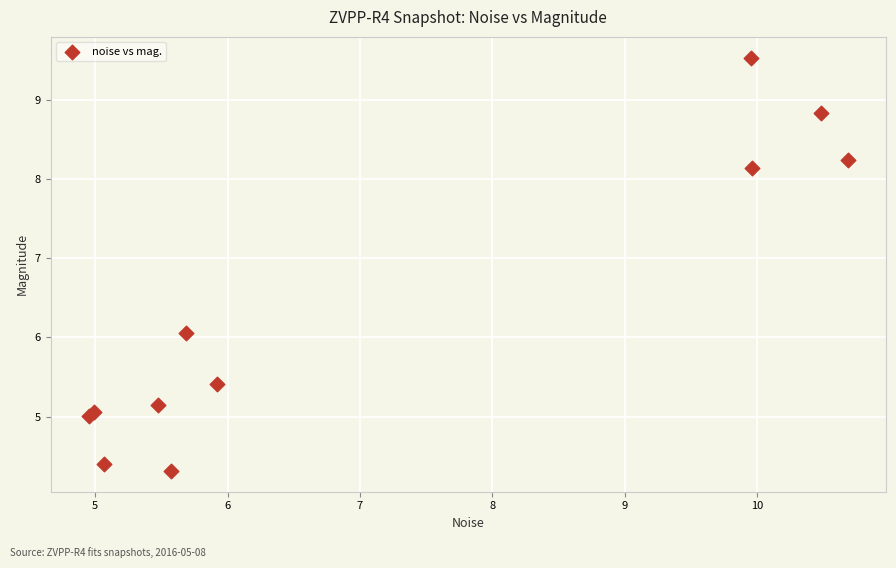

What Y value in the scatter plot is closest to 6?

6.1